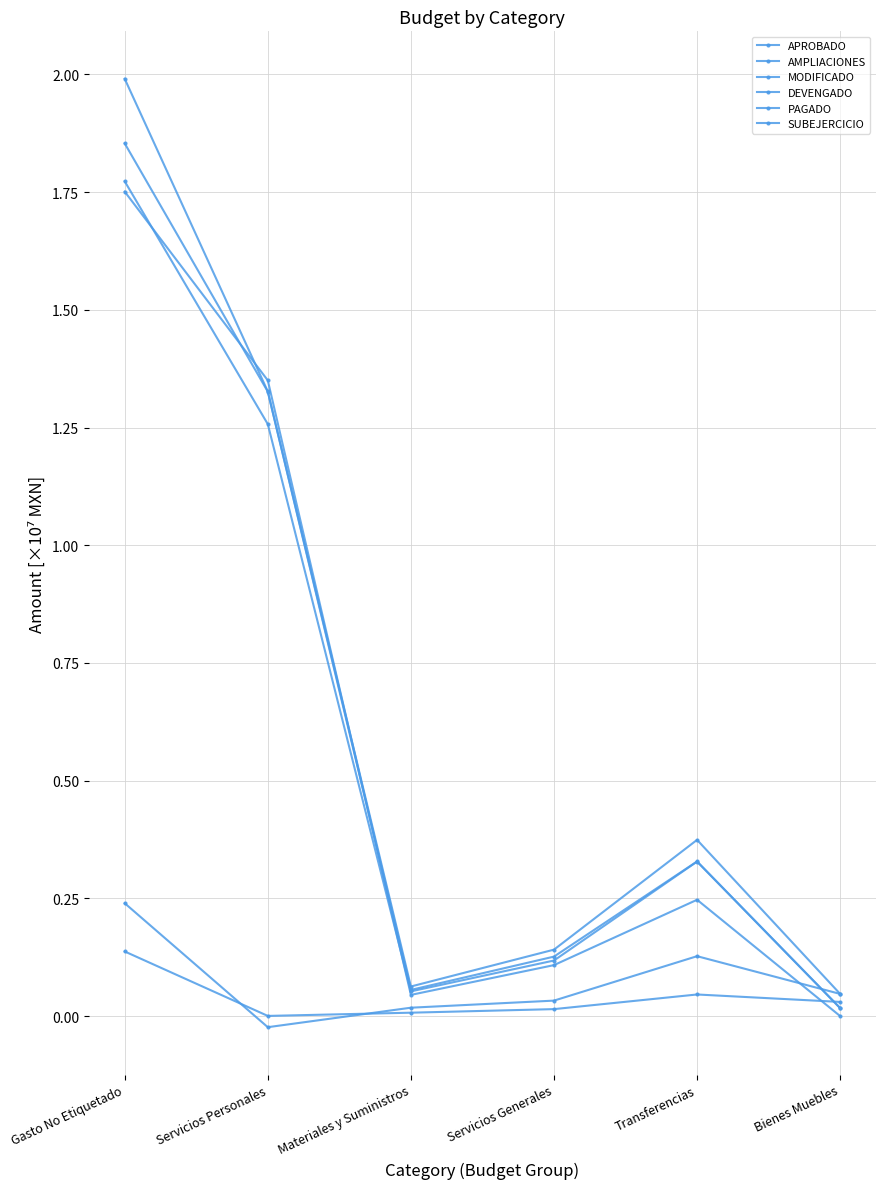

What is the sum of all MODIFICADO values?

3.9